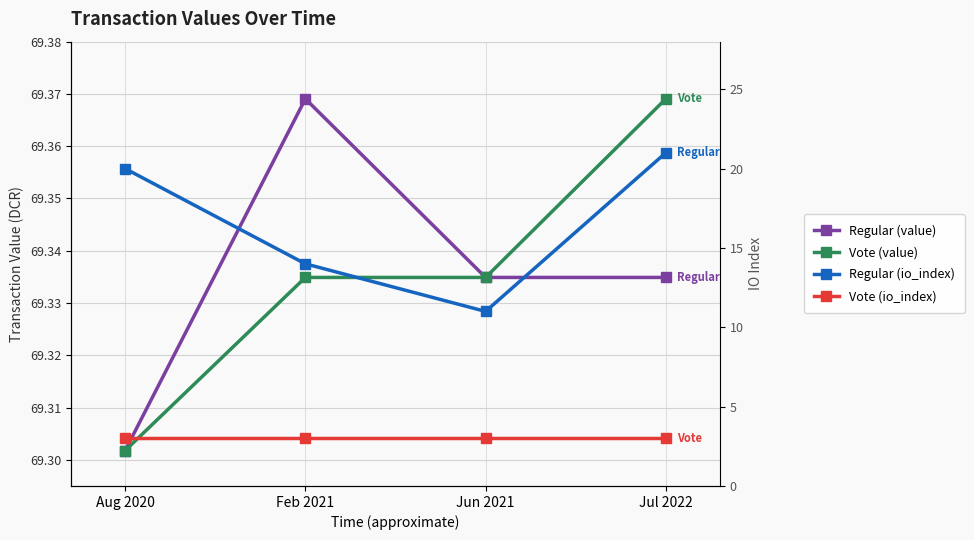

Which category has the lowest value in the Vote (io_index) series?

Aug 2020